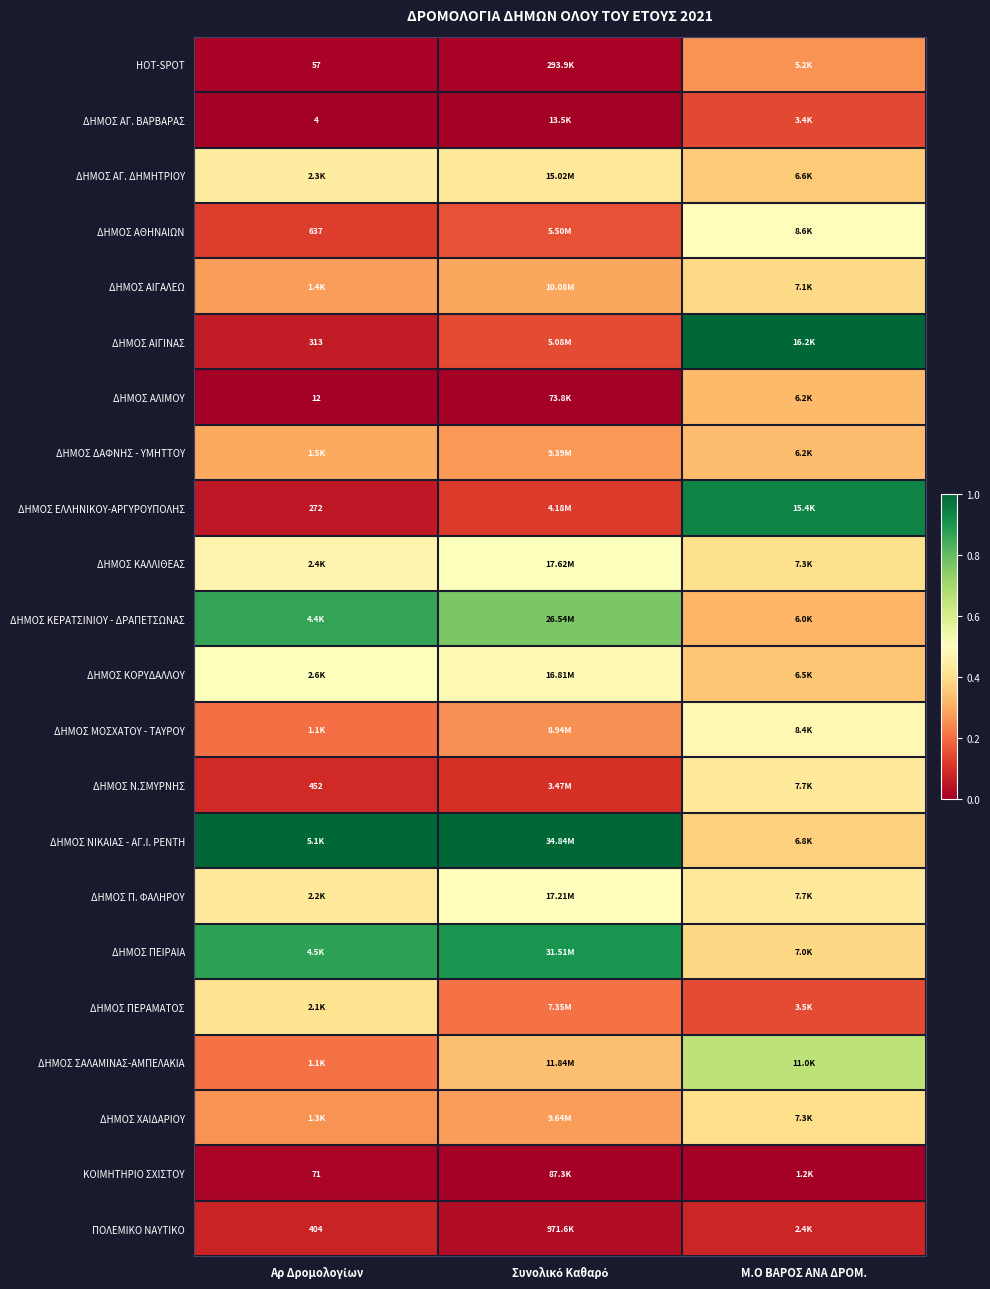

What is the sum of the ΔΗΜΟΣ ΝΙΚΑΙΑΣ - ΑΓ.Ι. ΡΕΝΤΗ values at Μ.Ο ΒΑΡΟΣ ΑΝΑ ΔΡΟΜ. and Αρ Δρομολογίων?

1.4